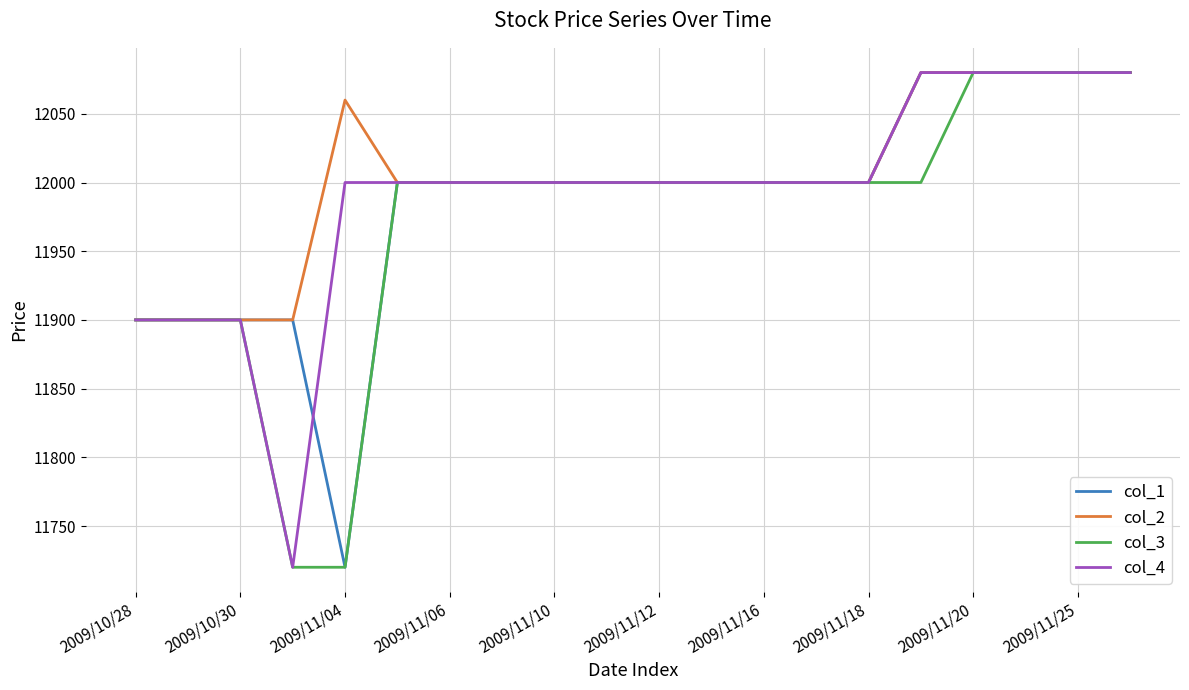

What is the smallest value displayed?

11720